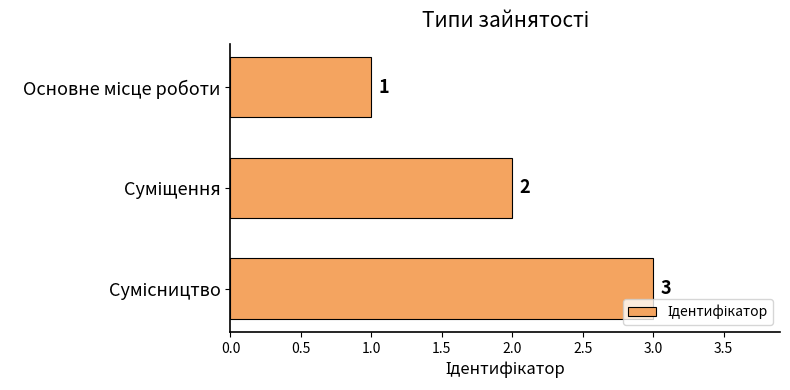

How many values are between 1 and 3?

3